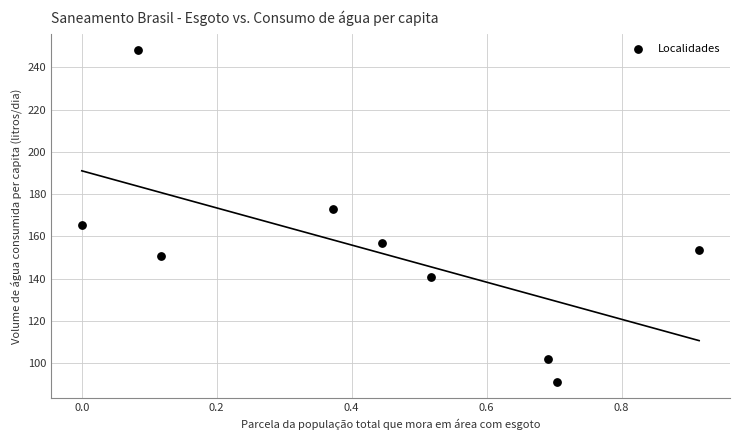

What is the range of Y values (max minus min)?

156.6